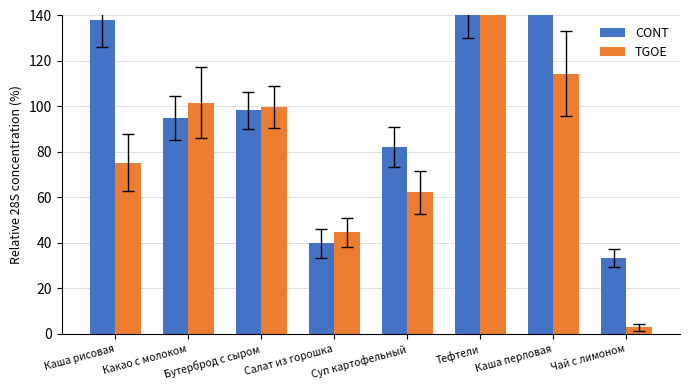

Is it true that TGOE equals 101.7 at Какао с молоком?

True